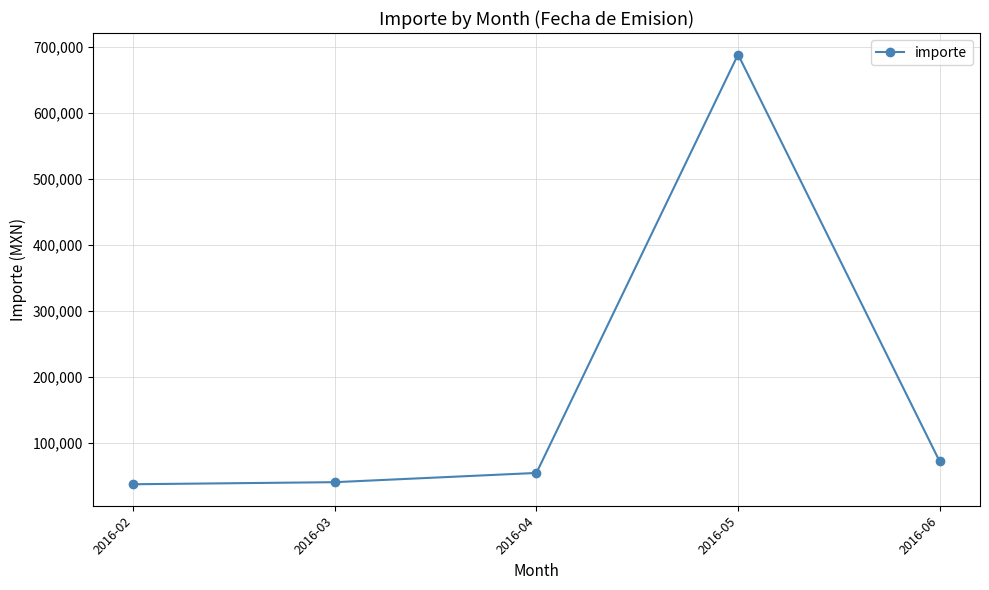

What is the difference between the maximum and minimum values?

651783.6